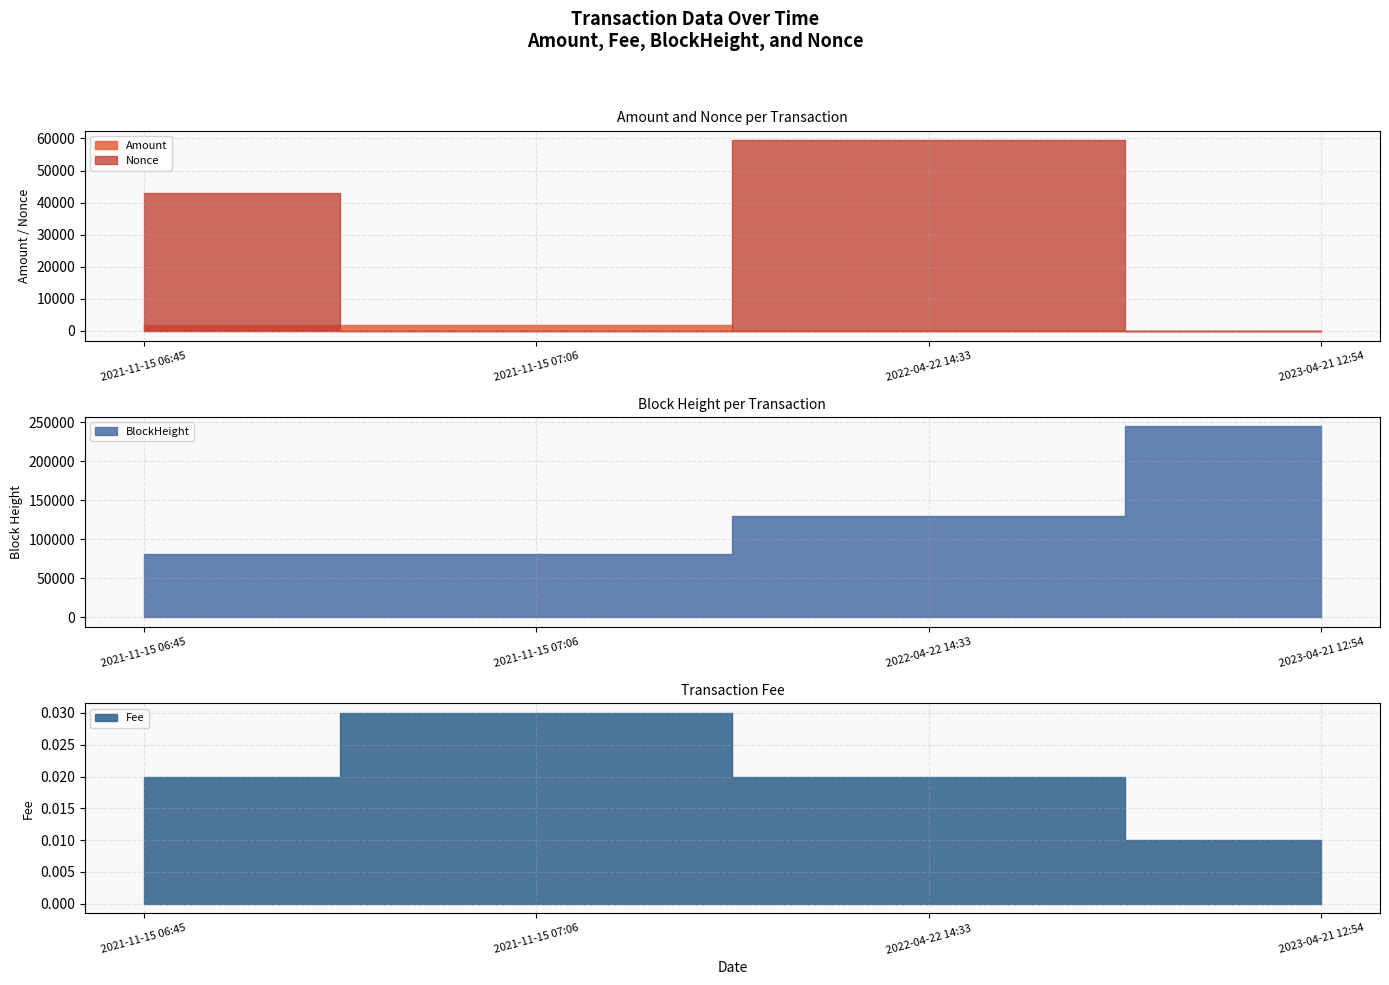

True or false: Nonce and Fee cross at least once.

True